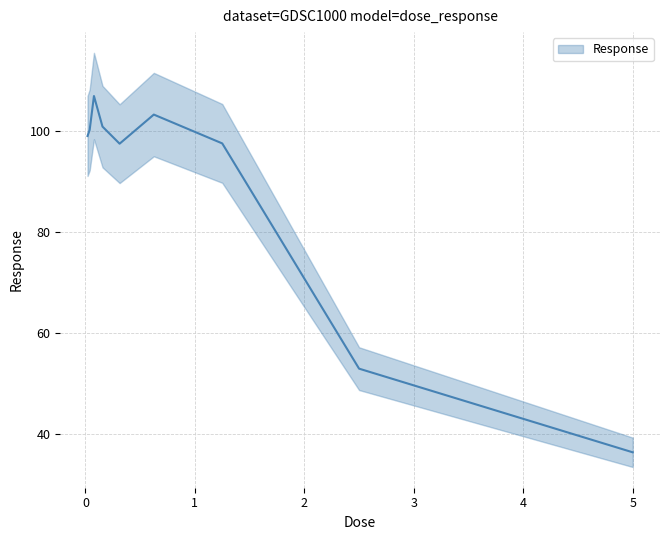

What value does the data have at 0.078125?

107.0